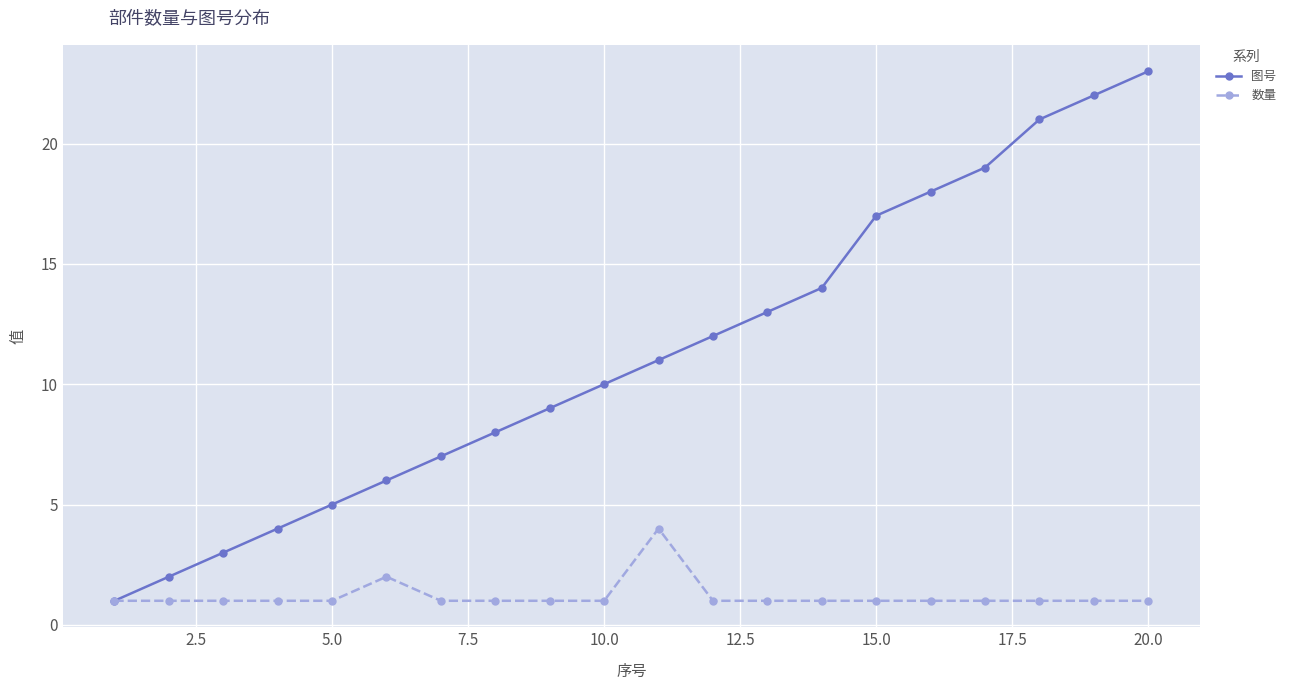

List the series in order of their peak value, lowest first.

数量, 图号